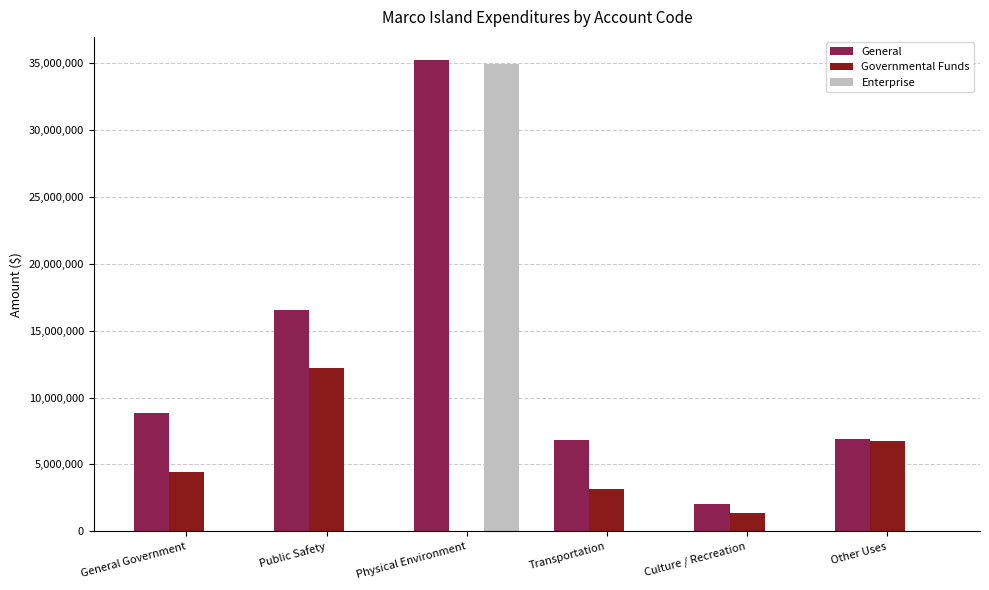

What is the highest value of the Enterprise series?

34901521